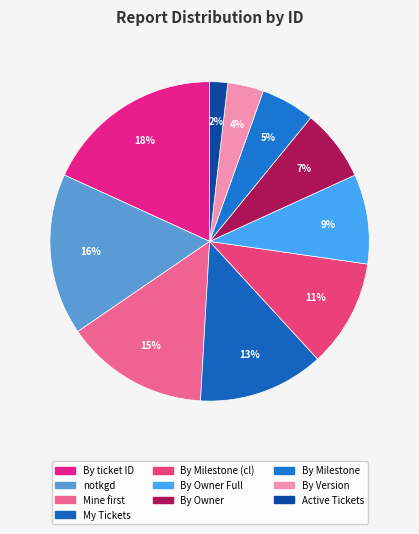

Which slice is the smallest?

Active Tickets